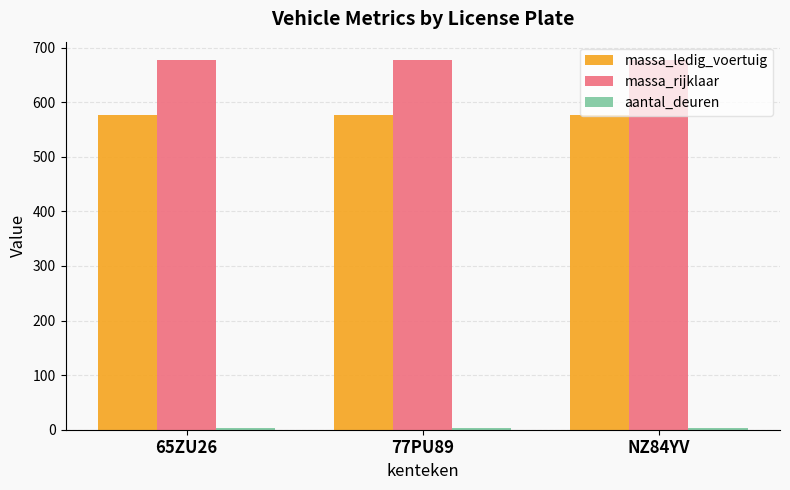

True or false: massa_rijklaar has a value of 677 at 65ZU26.

True